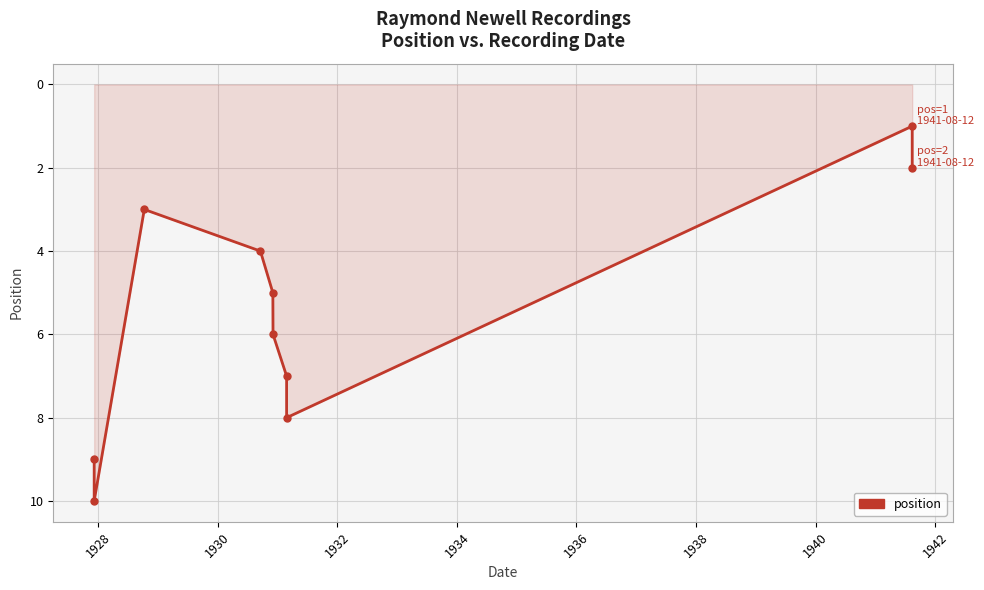

What is the minimum value shown in the chart?

1